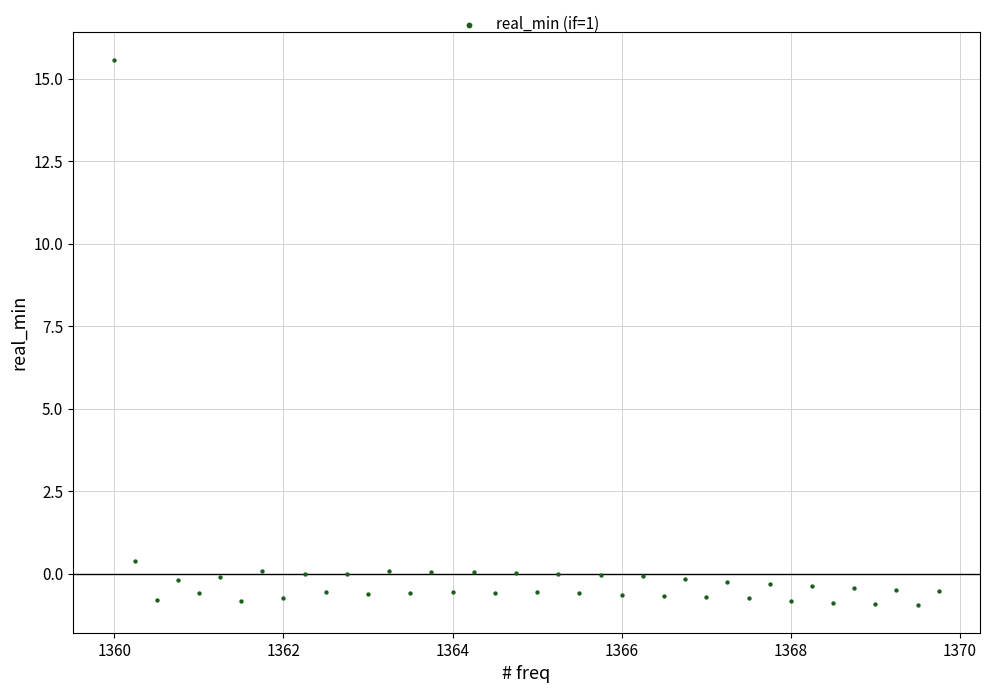

What Y value in the scatter plot is closest to 7?

0.4